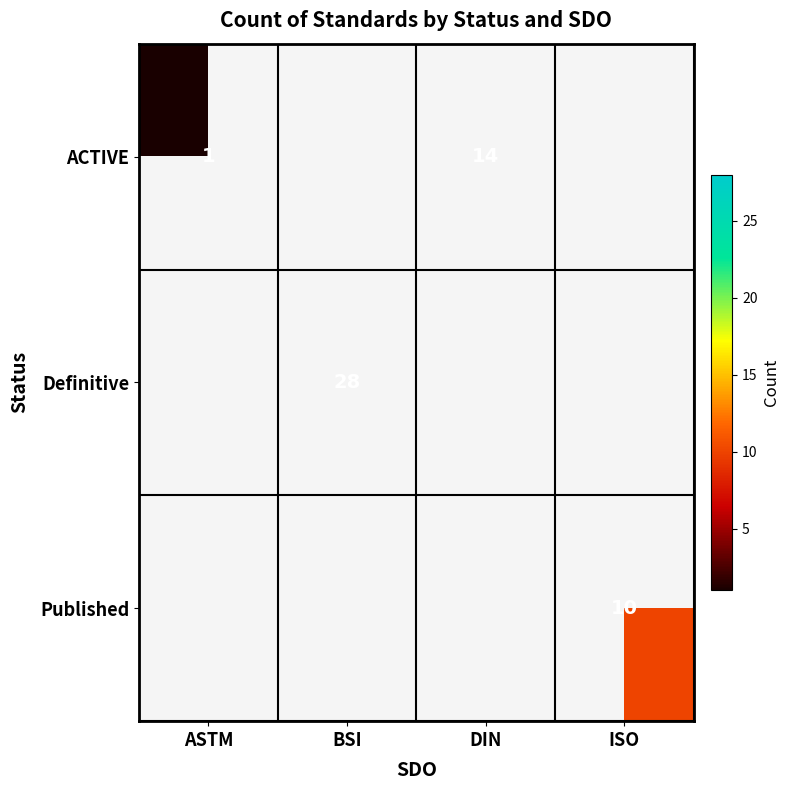

What is the smallest value displayed?

1.0